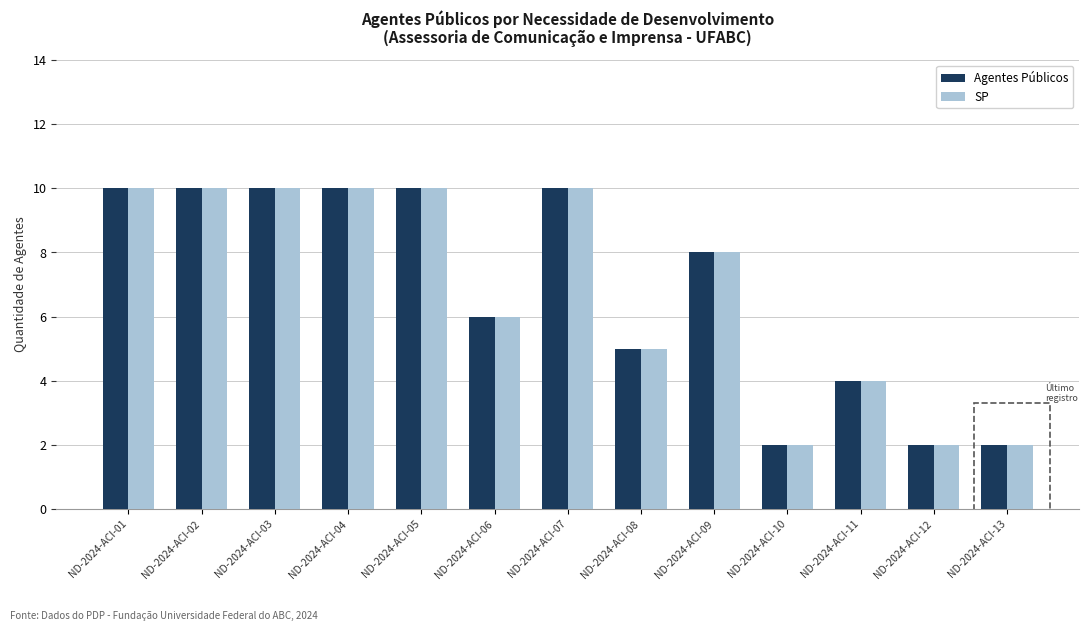

Reading left to right, transcribe all the data shown in this chart.

Agentes Públicos: 10	10	10	10	10	6	10	5	8	2	4	2	2
SP: 10	10	10	10	10	6	10	5	8	2	4	2	2